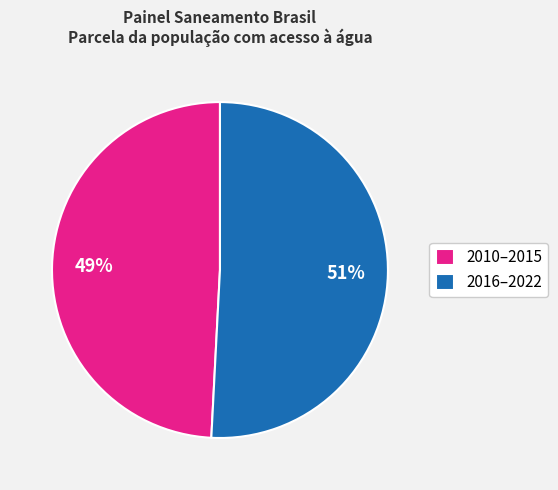

Is 2016–2022 the majority of the pie?

Yes